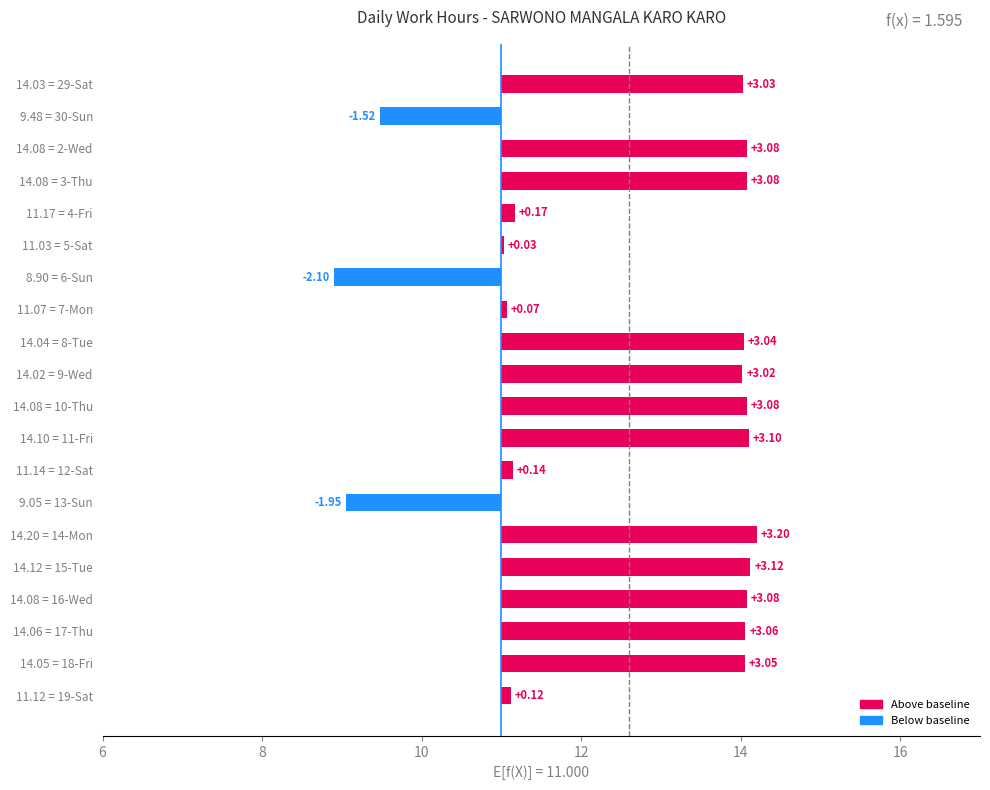

What is the maximum value shown in the chart?

3.2